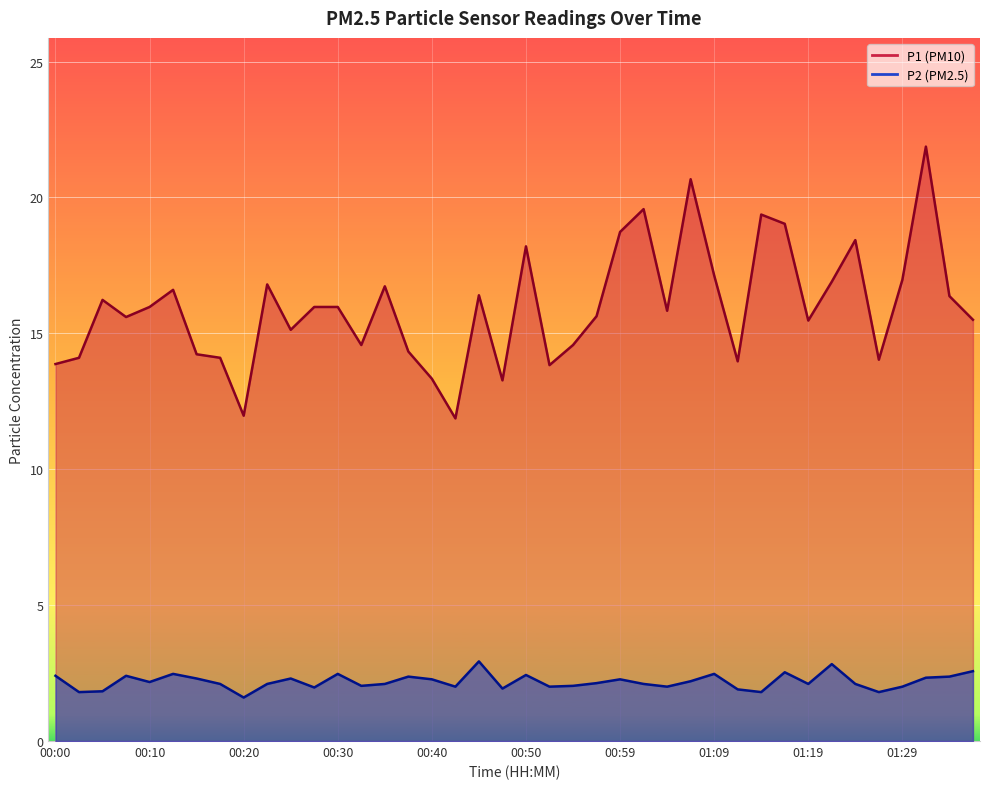

The value of P2 at 00:57 is 3.5. True or false?

False